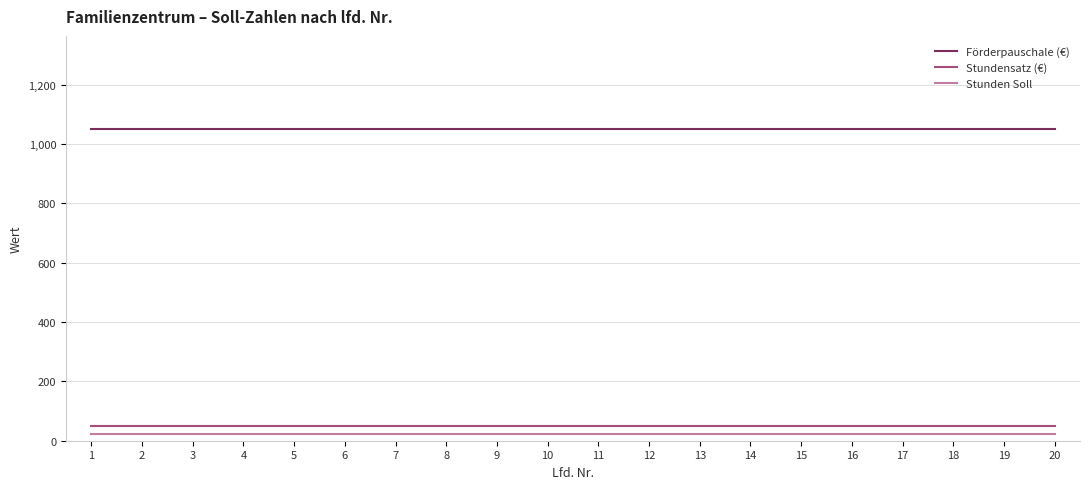

Reading right to left, list all the values displayed in this chart.

Förderpauschale (€): 20=1050	19=1050	18=1050	17=1050	16=1050	15=1050	14=1050	13=1050	12=1050	11=1050	10=1050	9=1050	8=1050	7=1050	6=1050	5=1050	4=1050	3=1050	2=1050	1=1050
Stundensatz (€): 20=50	19=50	18=50	17=50	16=50	15=50	14=50	13=50	12=50	11=50	10=50	9=50	8=50	7=50	6=50	5=50	4=50	3=50	2=50	1=50
Stunden Soll: 20=21	19=21	18=21	17=21	16=21	15=21	14=21	13=21	12=21	11=21	10=21	9=21	8=21	7=21	6=21	5=21	4=21	3=21	2=21	1=21